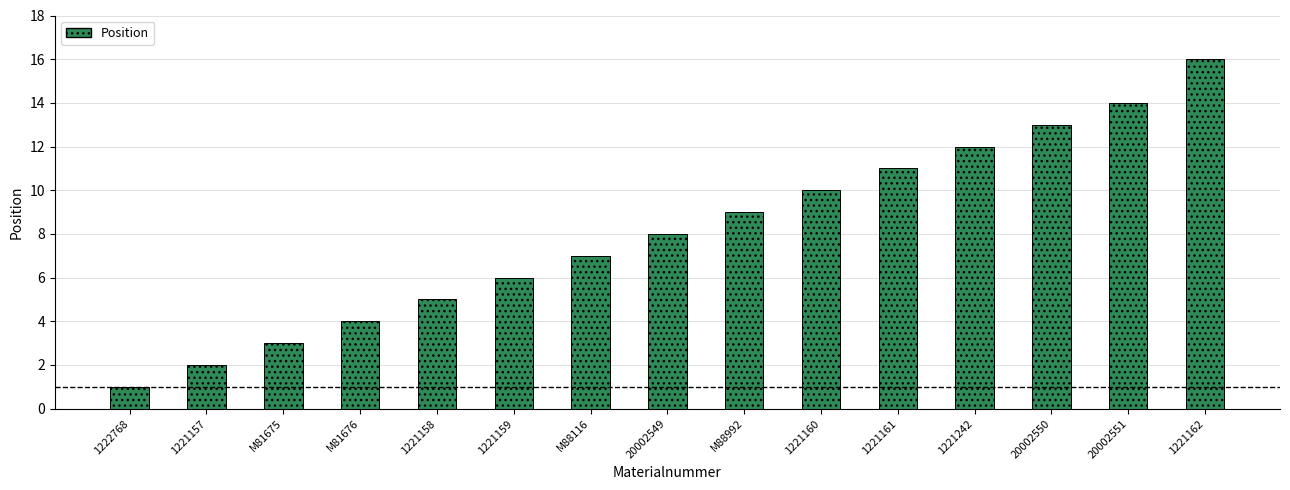

Rank the categories by value from highest to lowest.

1221162, 20002551, 20002550, 1221242, 1221161, 1221160, M88992, 20002549, M88116, 1221159, 1221158, M81676, M81675, 1221157, 1222768